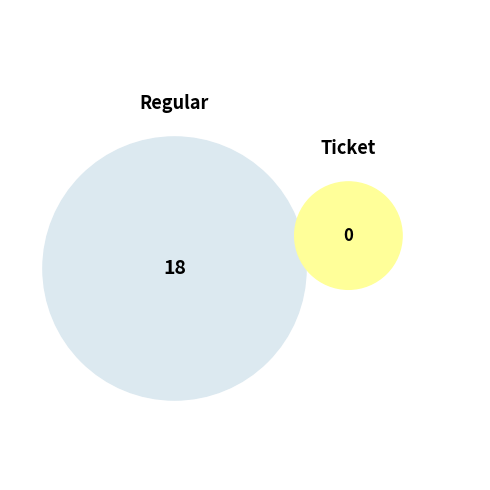

The Regular slice represents 90% of the pie. True or false?

False